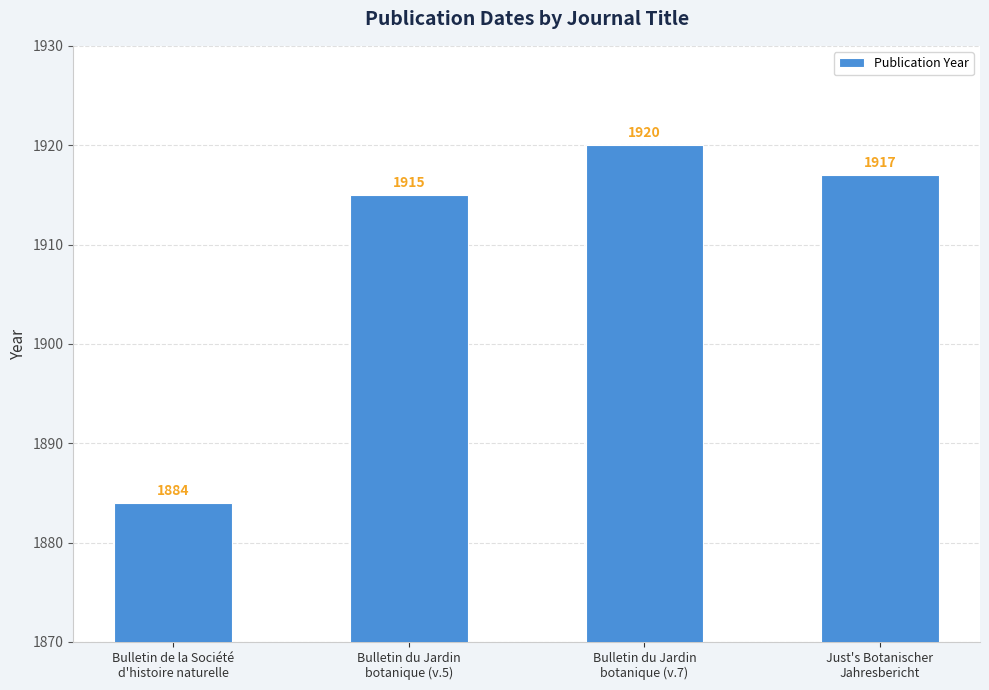

The chart shows a value of 1884 at Bulletin de la Société
d'histoire naturelle. True or false?

True